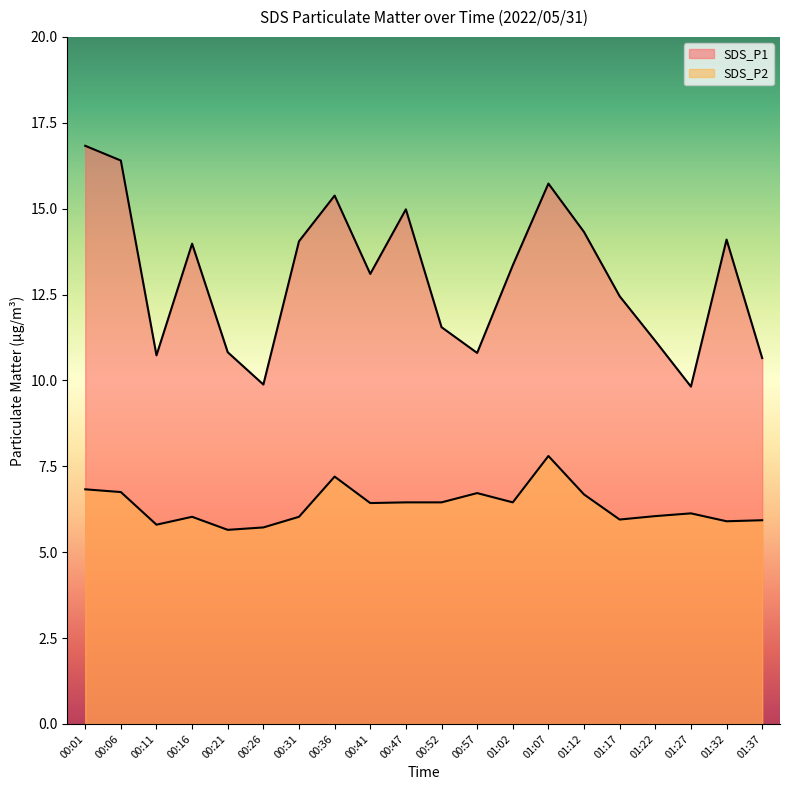

Does the chart have visible grid lines?

No